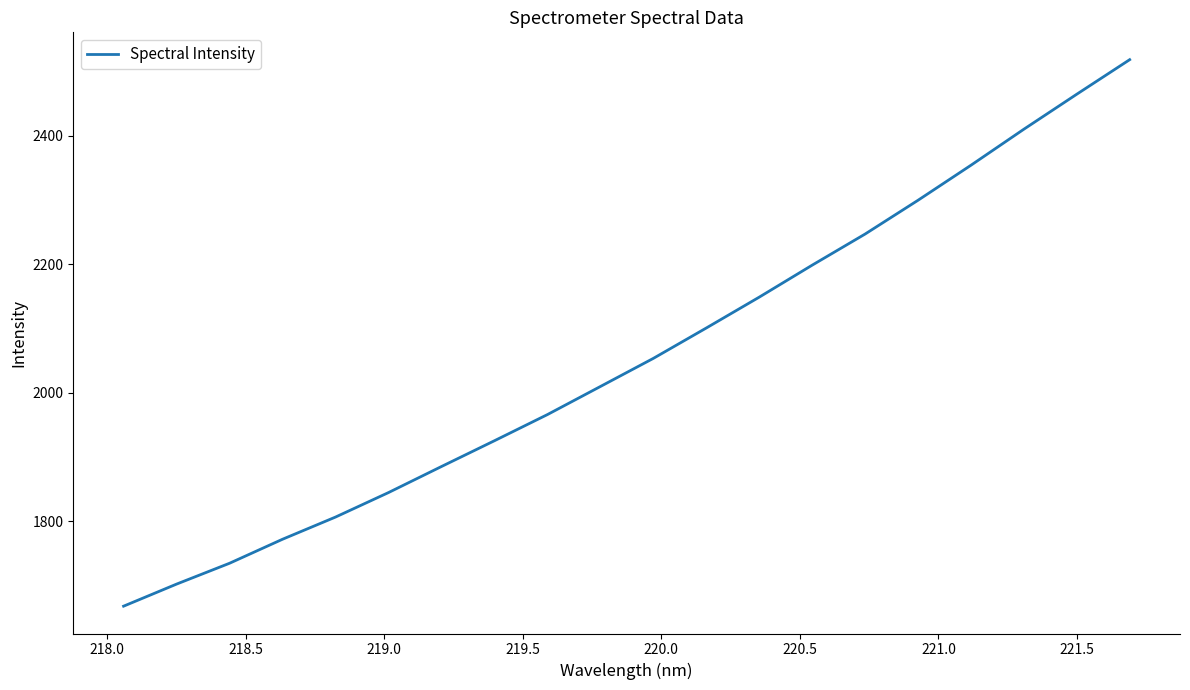

What is the difference between the maximum and minimum values?

850.7